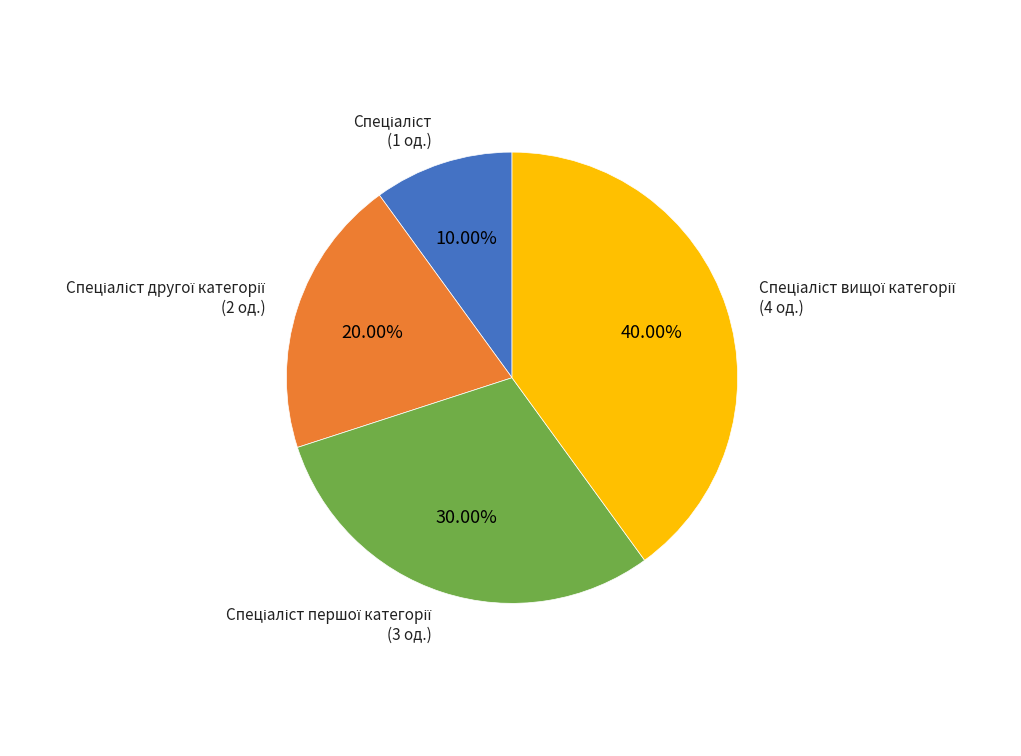

Does any single category account for the majority?

No